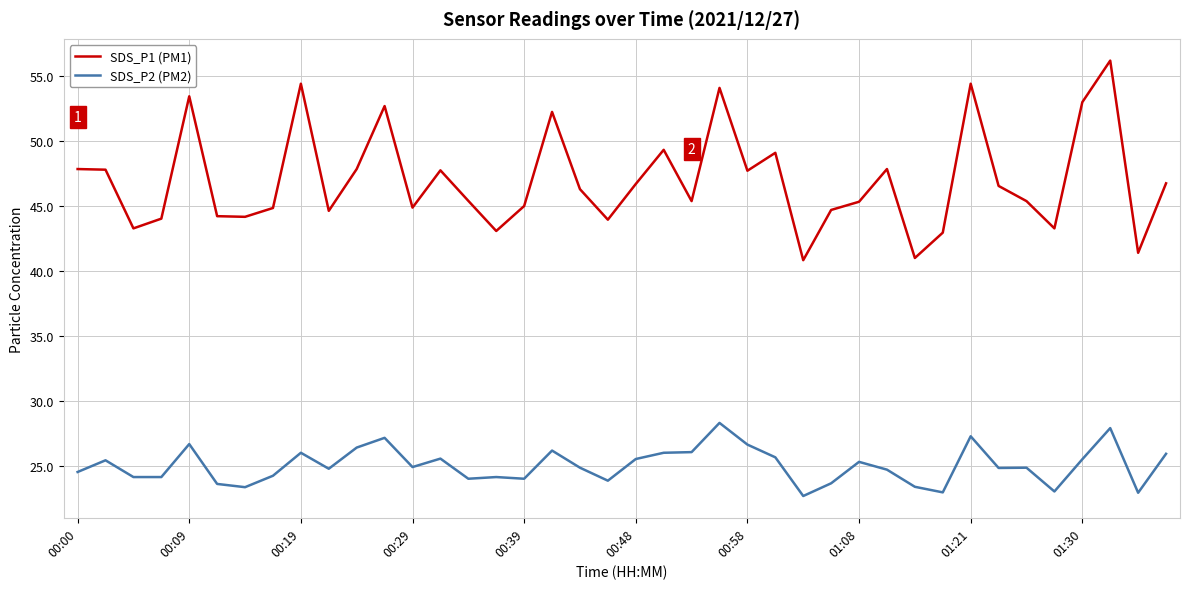

What is the minimum value shown in the chart?

22.7